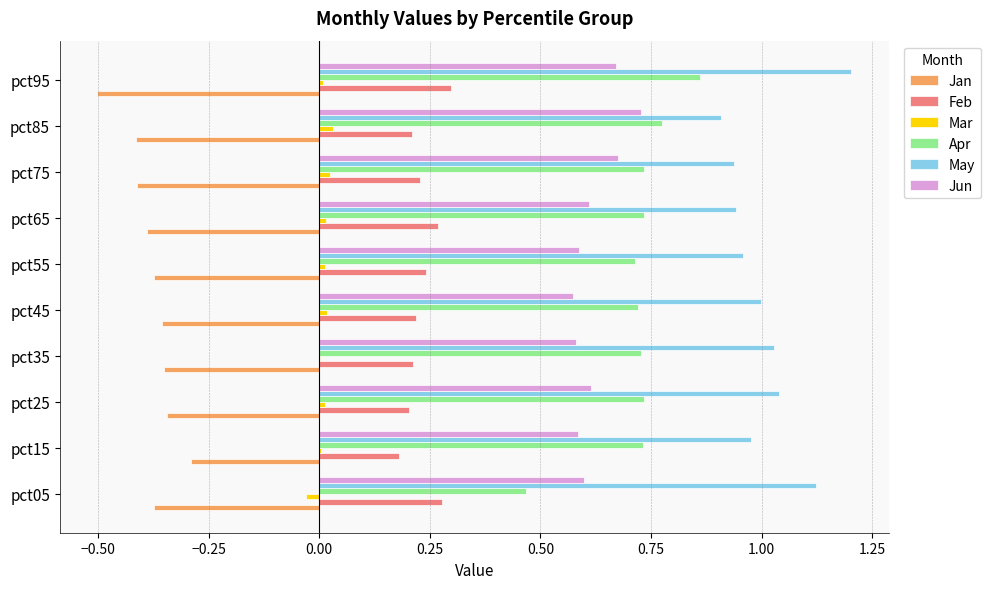

At which category is the sum across all series the highest?

pct95